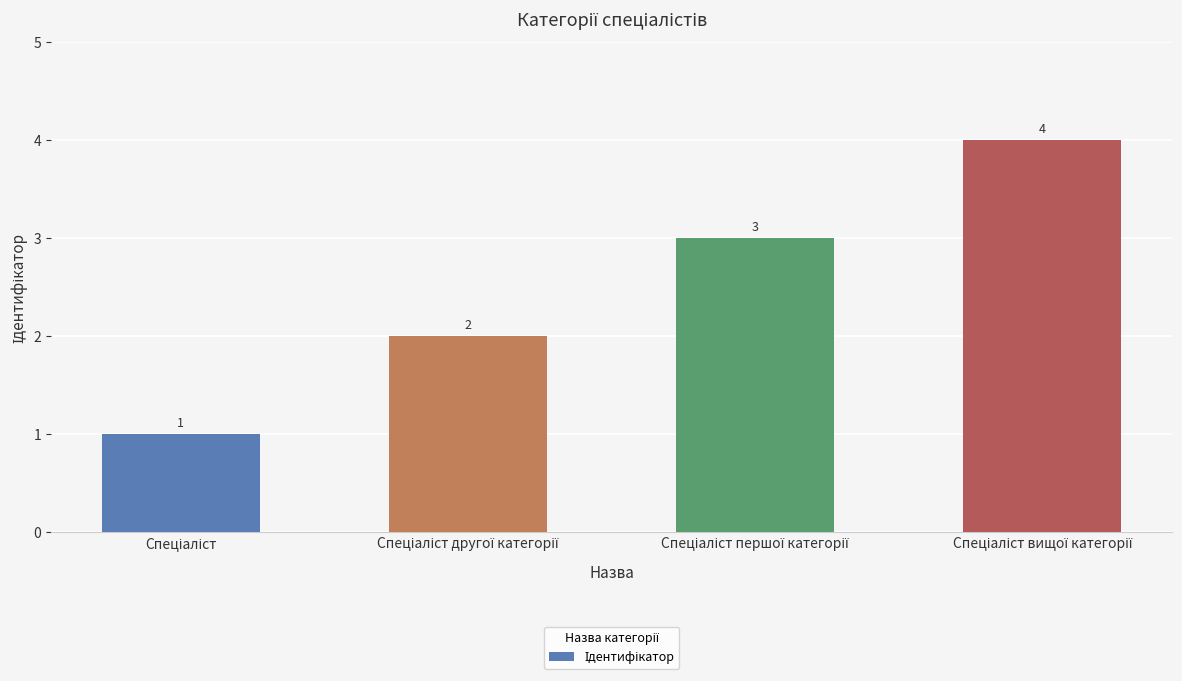

What is the minimum value shown in the chart?

1